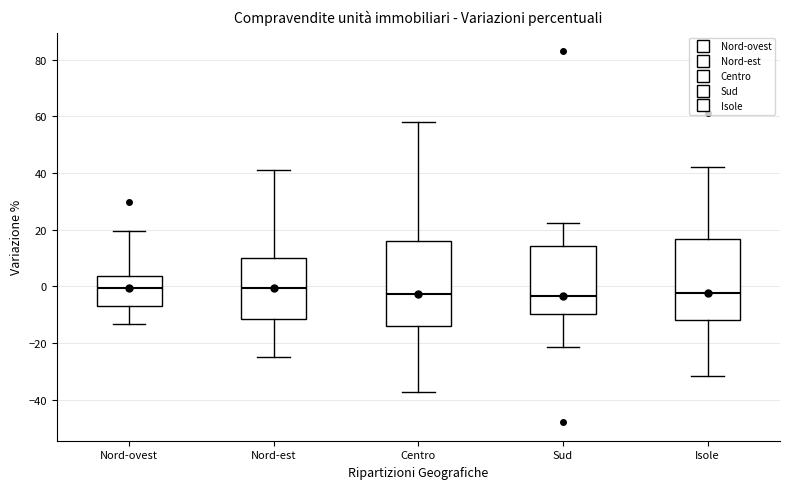

Where does the upper whisker of the box for Centro end on the y-axis? The values are not printed on the chart, so give them approximately, as read against the axis.

58